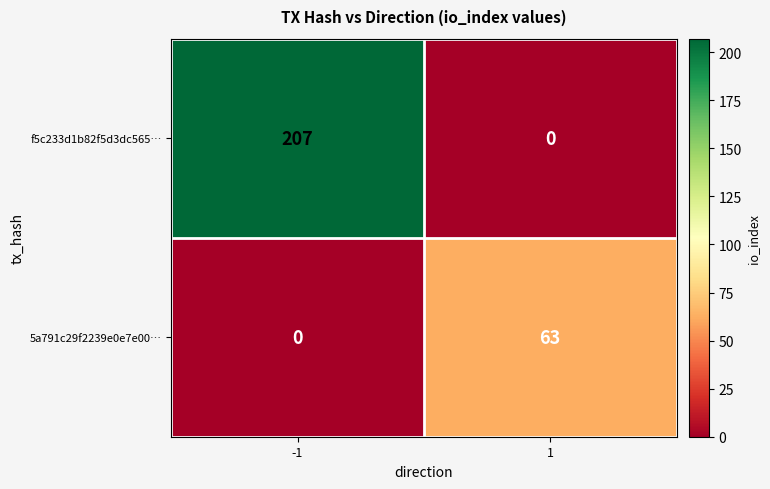

What is the sum of all f5c233d1b82f5d3dc565… values?

207